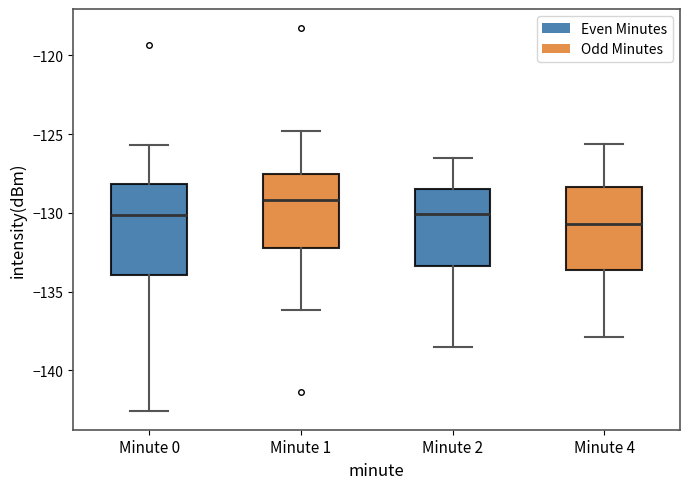

Comparing the boxes themselves (not the whiskers), which one is the tallest?

Minute 0